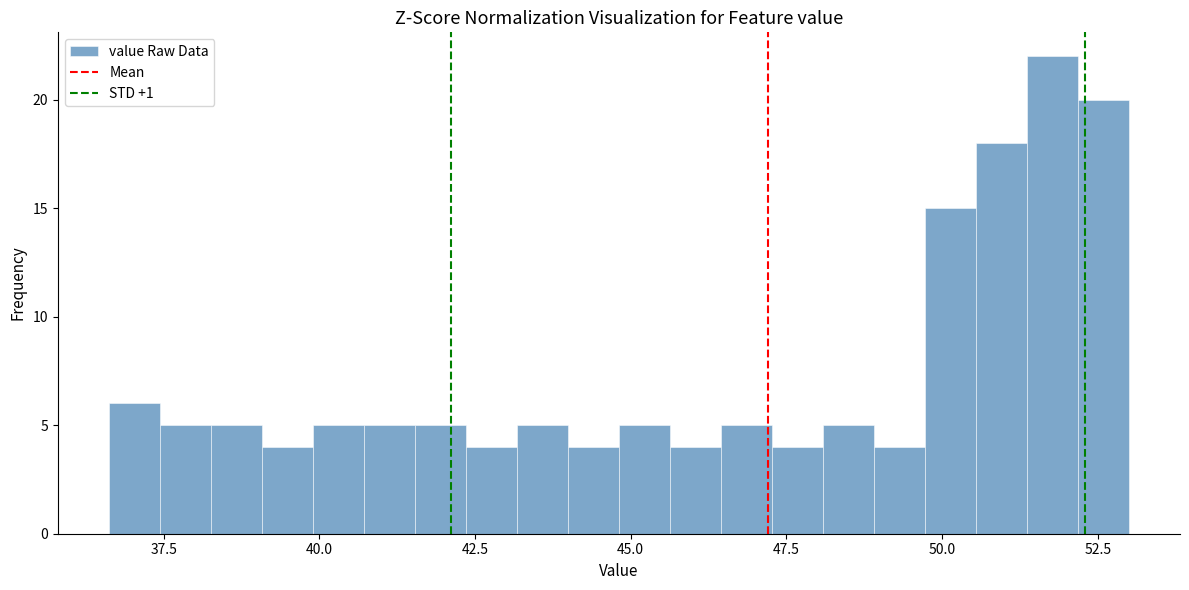

Read against the x-axis, roughly where is the centre of the tallest bar?

52.0